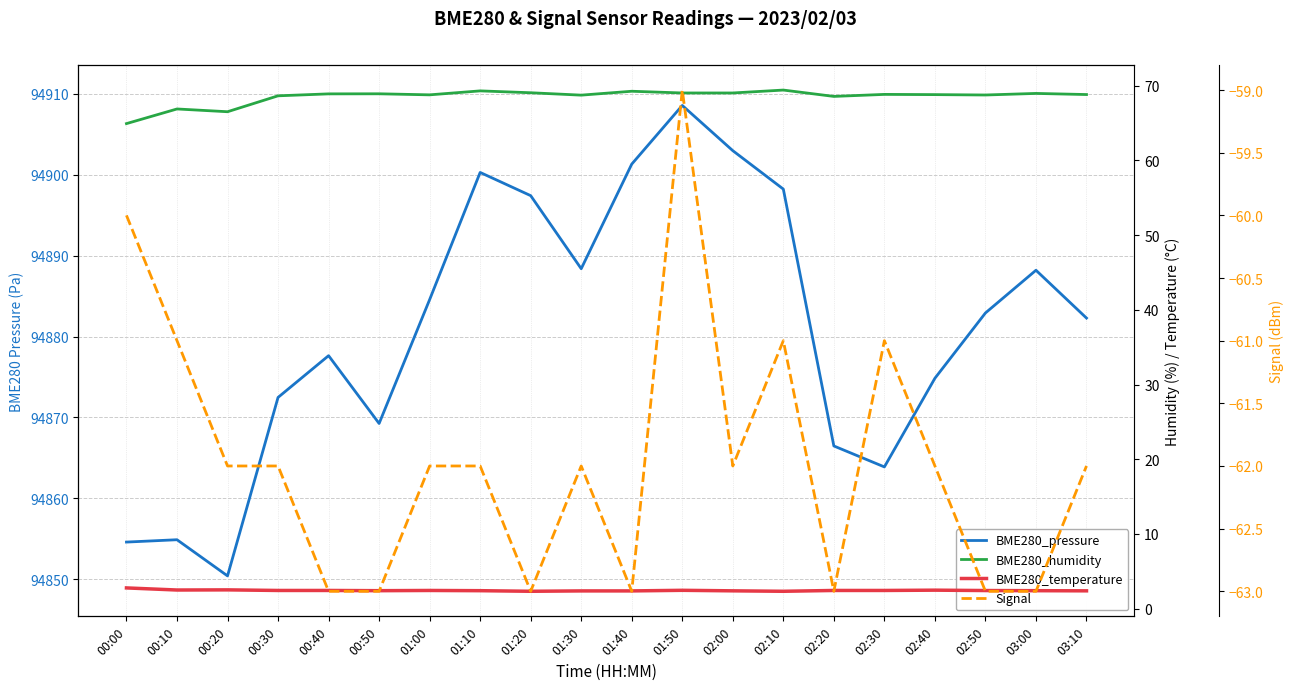

Reading left to right, extract all data points from this chart.

BME280_pressure: 94854.6	94854.9	94850.4	94872.5	94877.6	94869.2	94884.6	94900.3	94897.4	94888.4	94901.3	94908.6	94903.0	94898.2	94866.5	94863.9	94874.8	94882.9	94888.2	94882.3
BME280_humidity: 64.9	66.9	66.5	68.6	68.9	68.9	68.8	69.3	69.0	68.7	69.2	69.0	69.0	69.4	68.6	68.8	68.8	68.8	69.0	68.8
BME280_temperature: 2.8	2.5	2.5	2.4	2.4	2.4	2.4	2.4	2.3	2.4	2.4	2.5	2.4	2.3	2.4	2.4	2.5	2.4	2.4	2.4
Signal: -60.0	-61.0	-62.0	-62.0	-63.0	-63.0	-62.0	-62.0	-63.0	-62.0	-63.0	-59.0	-62.0	-61.0	-63.0	-61.0	-62.0	-63.0	-63.0	-62.0